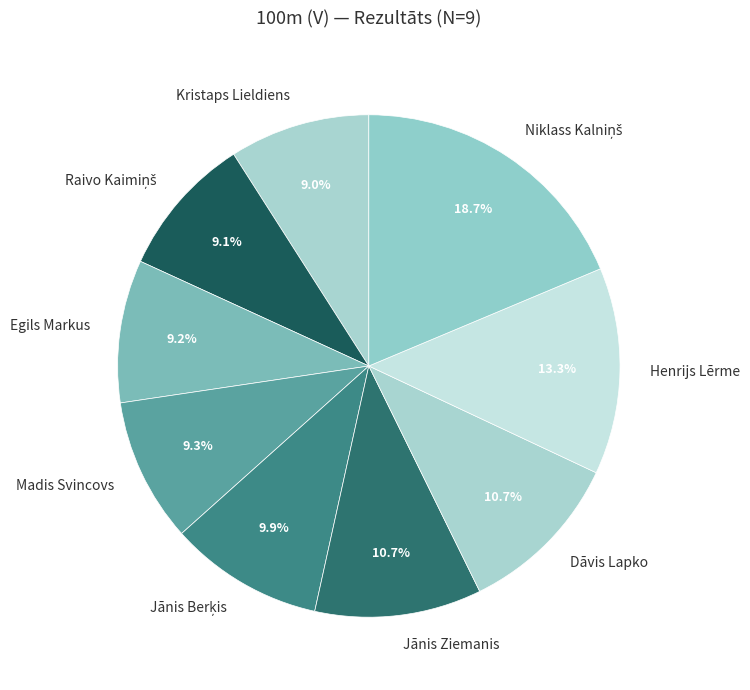

The Dāvis Lapko slice represents 11% of the pie. True or false?

True